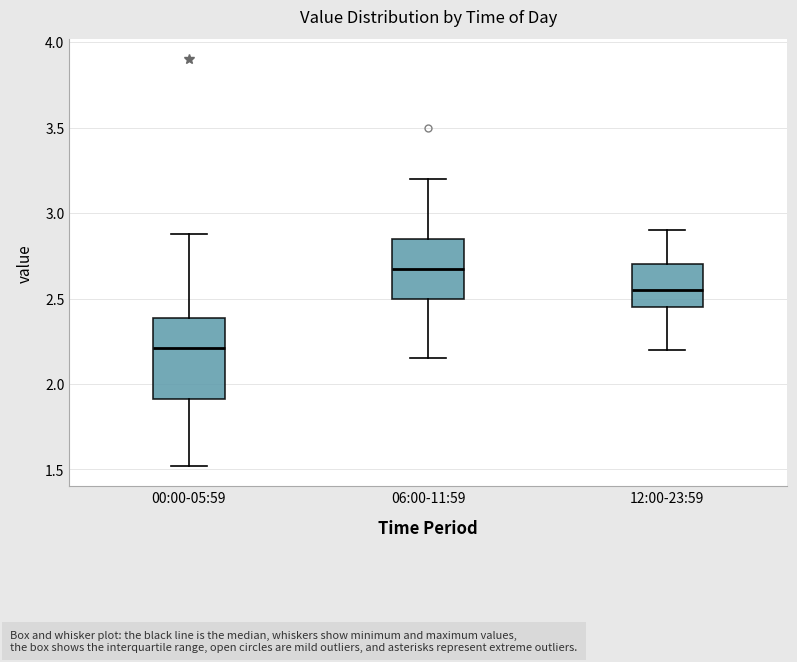

Reading left to right, transcribe this box plot: for each box, give where its median line is, the range the box spans, and where its two whiskers end, as read against the y-axis. The values are not printed on the chart, so give them approximately, as read against the axis.

00:00-05:59: median 2.20, box 1.90 to 2.40, whiskers 1.50 to 2.90
06:00-11:59: median 2.70, box 2.50 to 2.85, whiskers 2.15 to 3.20
12:00-23:59: median 2.55, box 2.45 to 2.70, whiskers 2.20 to 2.90